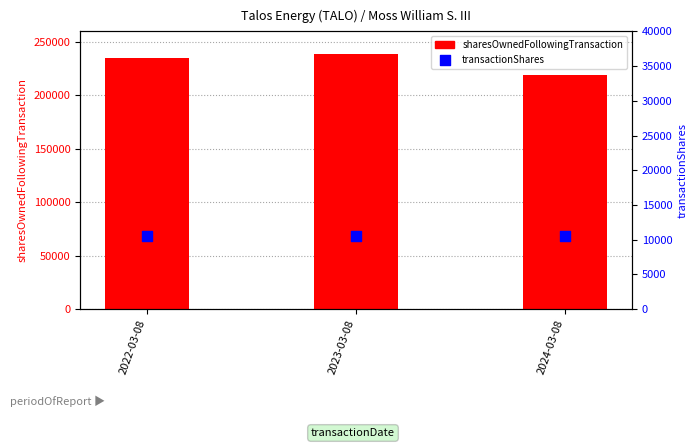

Which series reaches the maximum Y coordinate?

sharesOwnedFollowingTransaction